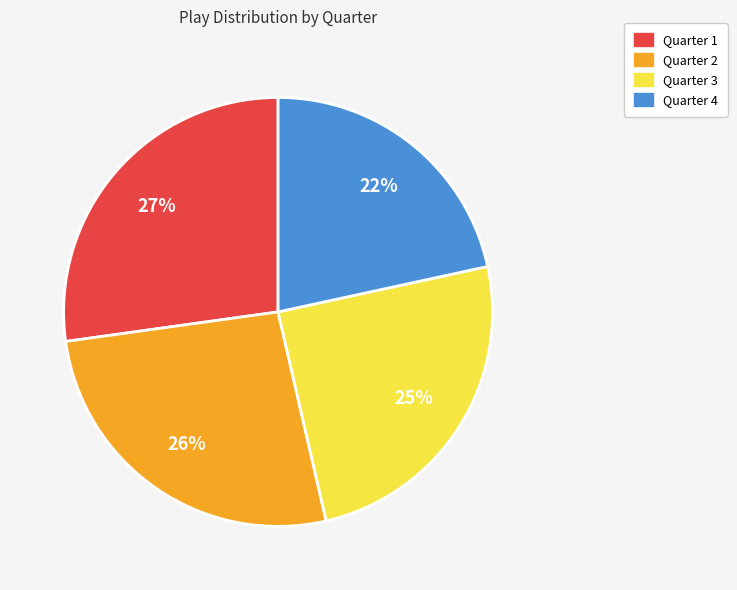

Does Quarter 4 account for over 50% of the chart?

No